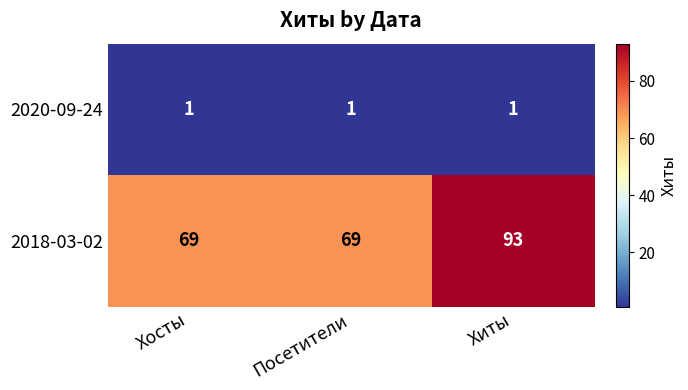

Rank the series by their maximum value, from highest to lowest.

2018-03-02, 2020-09-24